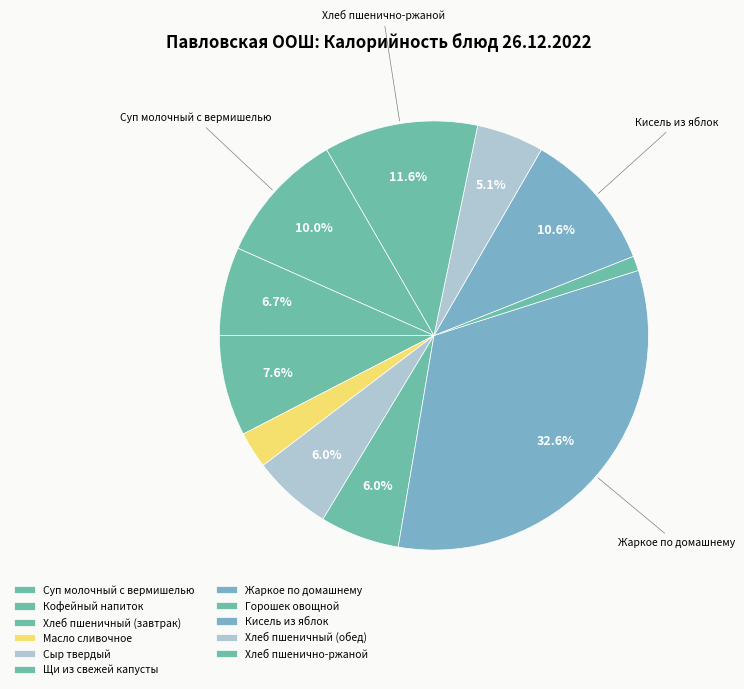

What percentage is the Щи из свежей капусты slice, to the nearest percent?

6%